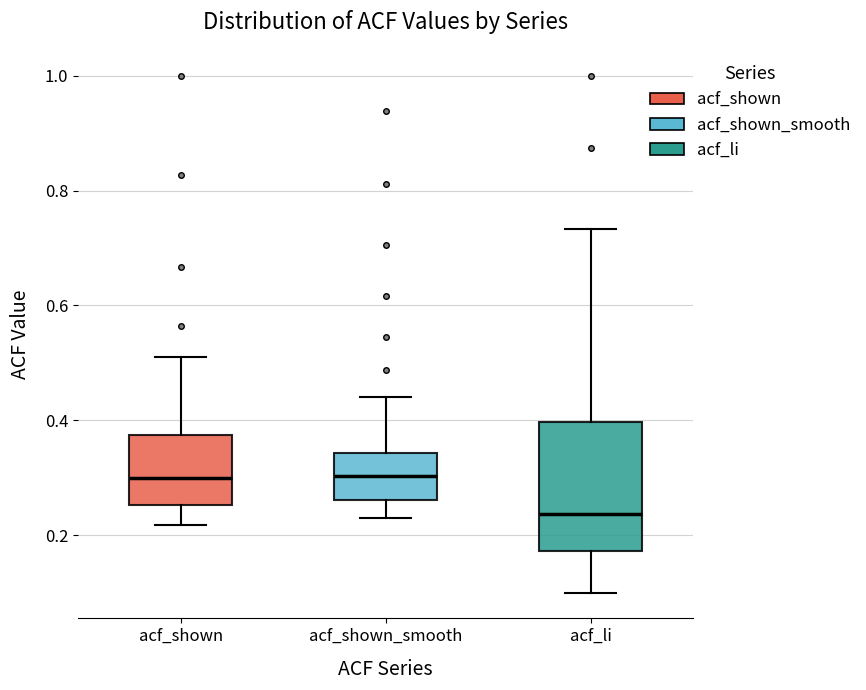

Where does the lower whisker of the box for acf_shown end on the y-axis? The values are not printed on the chart, so give them approximately, as read against the axis.

0.22